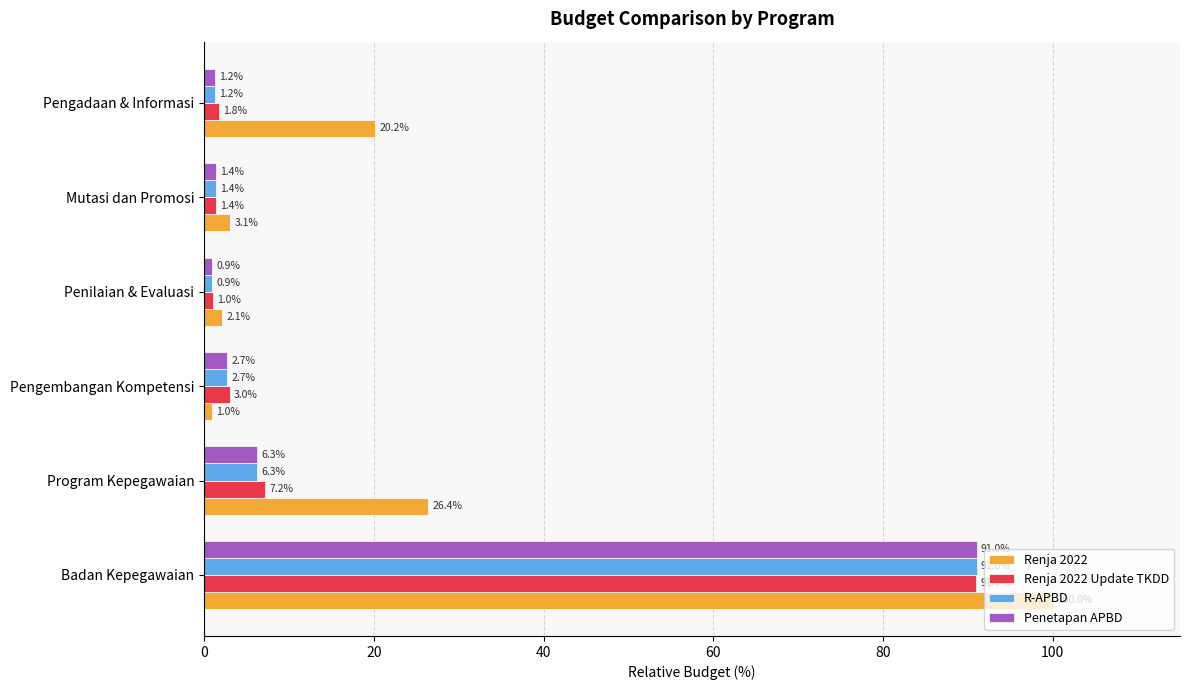

Rank the categories by Renja 2022 Update TKDD value from highest to lowest.

Badan Kepegawaian, Program Kepegawaian, Pengembangan Kompetensi, Pengadaan & Informasi, Mutasi dan Promosi, Penilaian & Evaluasi